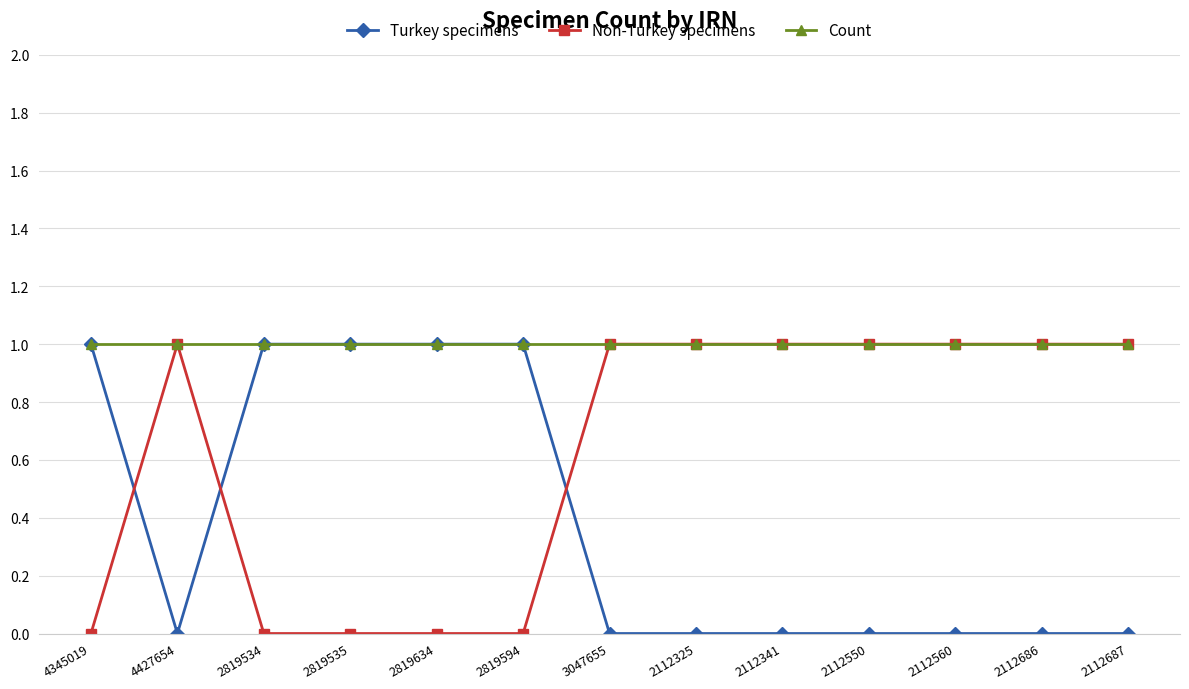

Reading left to right, extract all data points from this chart.

Turkey specimens: 1	0	1	1	1	1	0	0	0	0	0	0	0
Non-Turkey specimens: 0	1	0	0	0	0	1	1	1	1	1	1	1
Count: 1	1	1	1	1	1	1	1	1	1	1	1	1